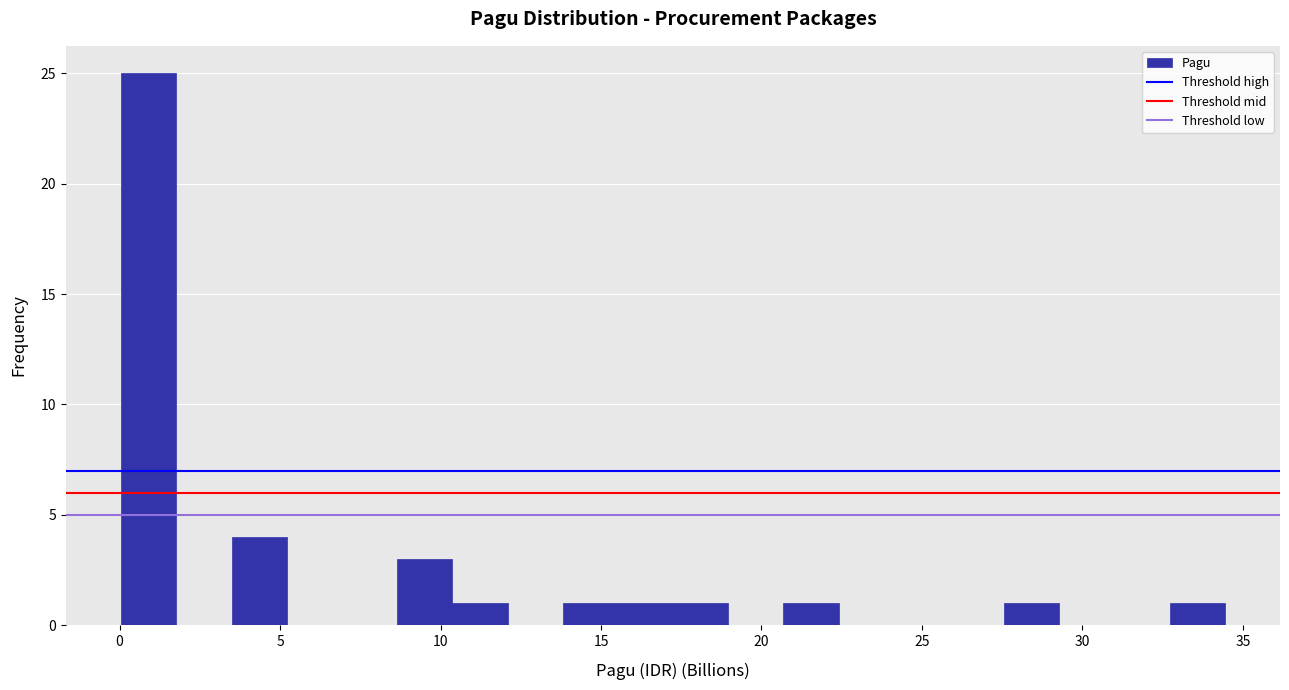

Read against the x-axis, roughly where is the centre of the tallest bar?

1.0